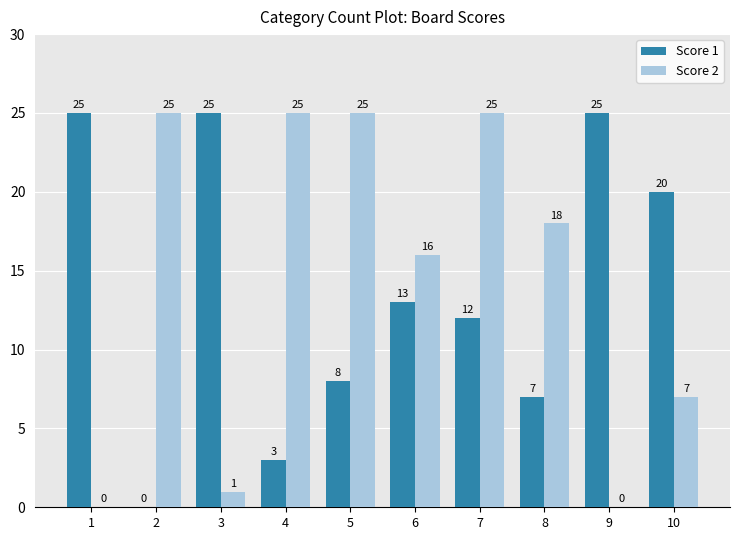

Reading left to right, extract all data points from this chart.

Score 1: 1=25	2=0	3=25	4=3	5=8	6=13	7=12	8=7	9=25	10=20
Score 2: 1=0	2=25	3=1	4=25	5=25	6=16	7=25	8=18	9=0	10=7